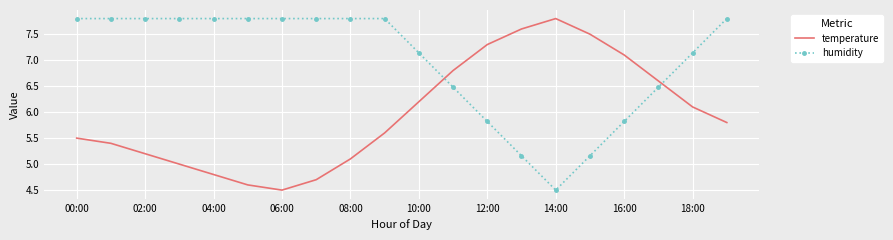

How many times do humidity and temperature cross each other?

2